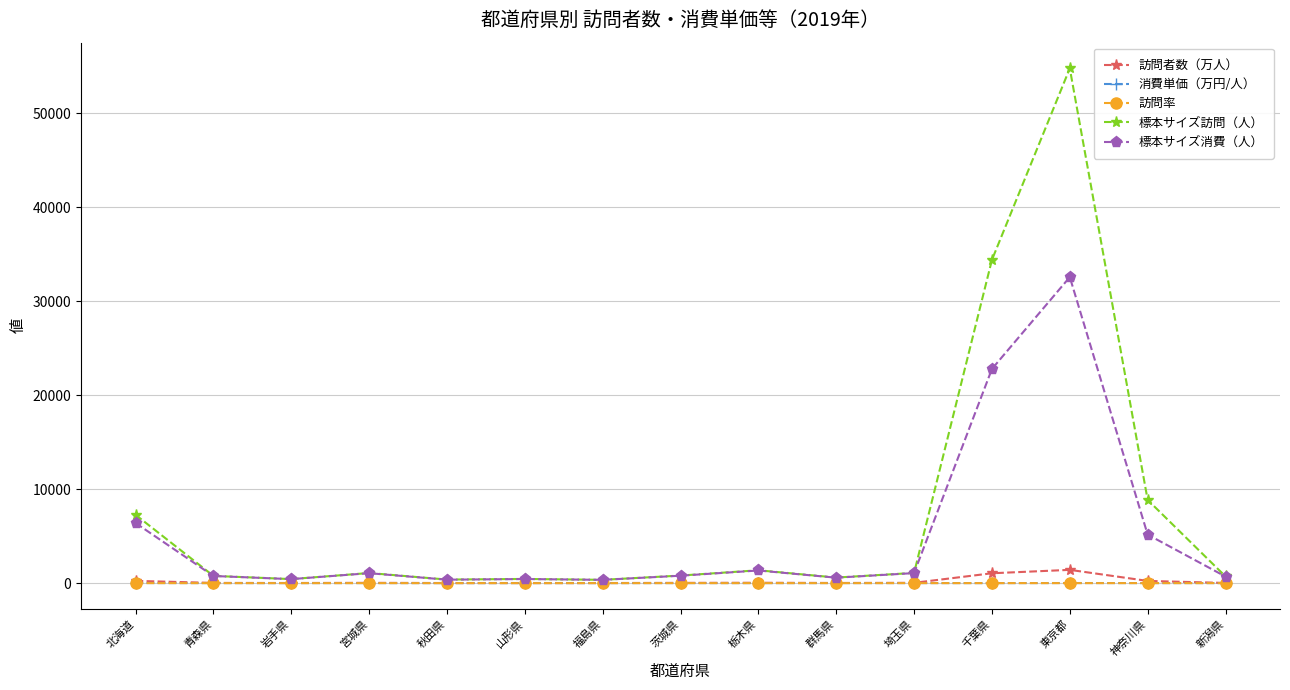

Between 群馬県 and 千葉県, which series saw the biggest shift?

標本サイズ訪問（人）